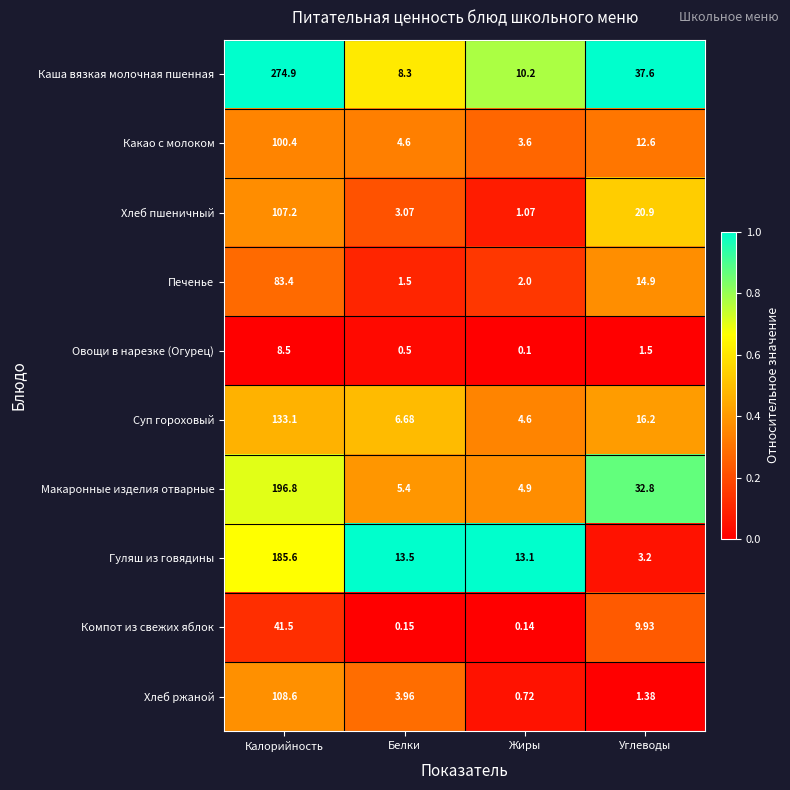

Which series has the largest range (max minus min)?

Каша вязкая молочная пшенная